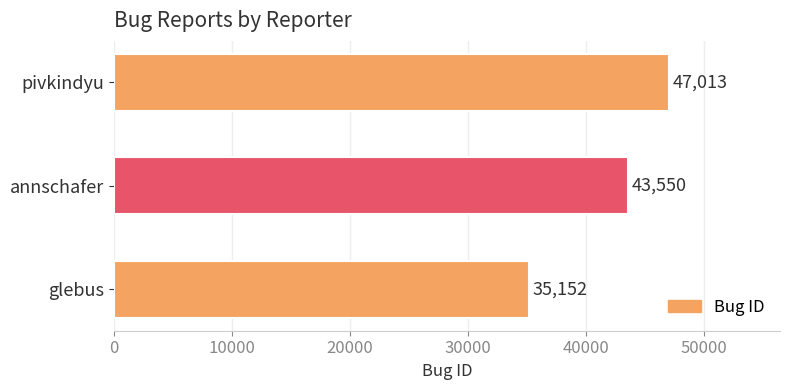

How many bars are there in total?

3